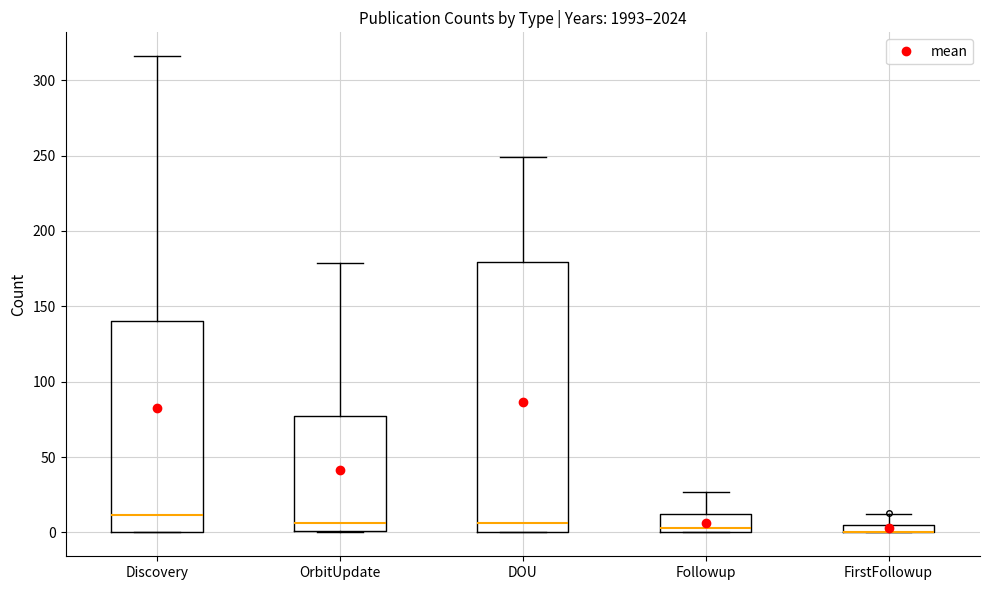

Comparing the boxes themselves (not the whiskers), which one is the tallest?

DOU